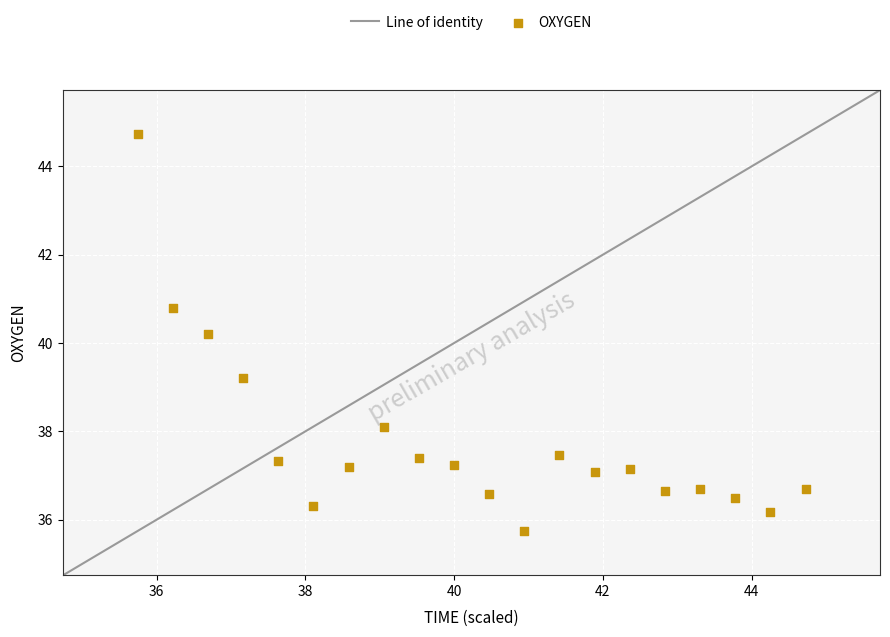

What is the range of Y values (max minus min)?

9.0